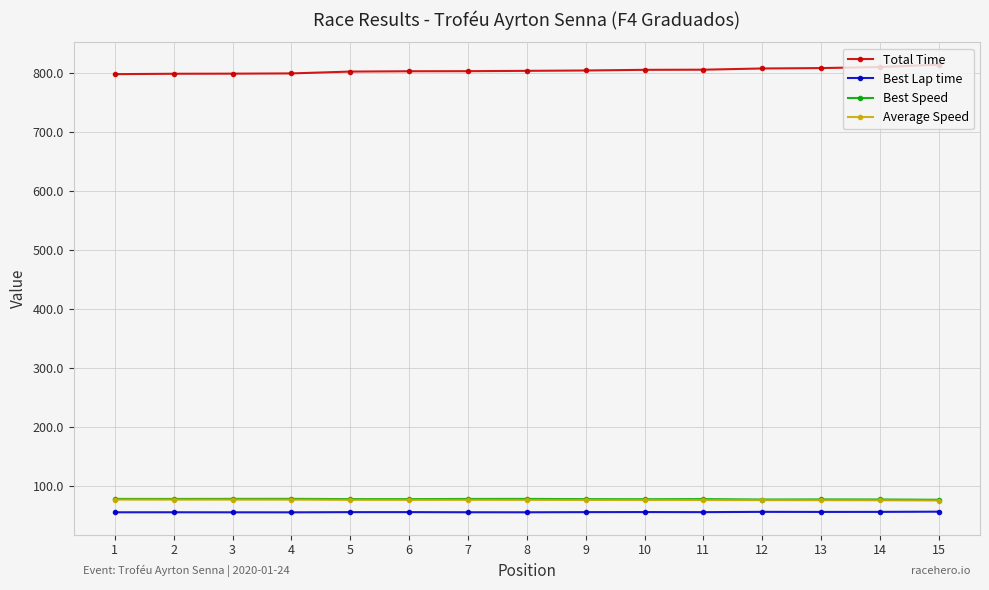

At how many categories does at least one series exceed 428?

15